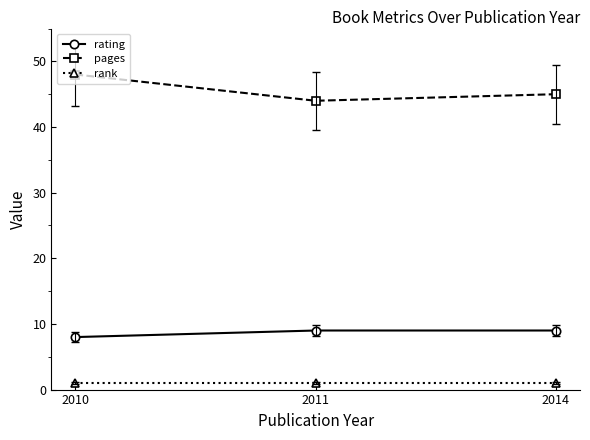

Reading left to right, transcribe all the data shown in this chart.

rating: 8	9	9
pages: 48	44	45
rank: 1	1	1